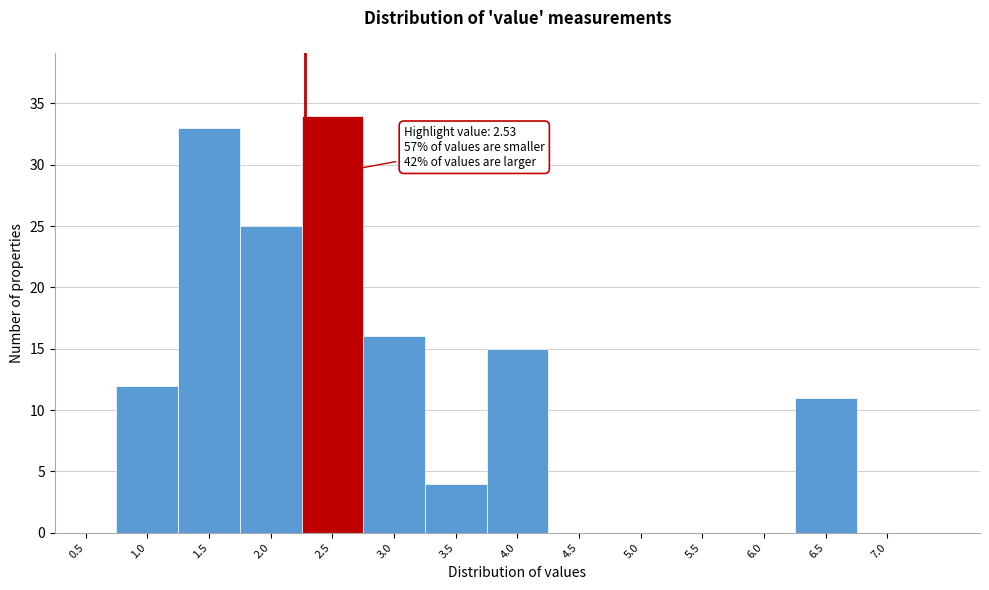

Reading left to right, extract all data points from this chart.

0.5=0	1.0=12	1.5=33	2.0=25	2.5=34	3.0=16	3.5=4	4.0=15	4.5=0	5.0=0	5.5=0	6.0=0	6.5=11	7.0=0